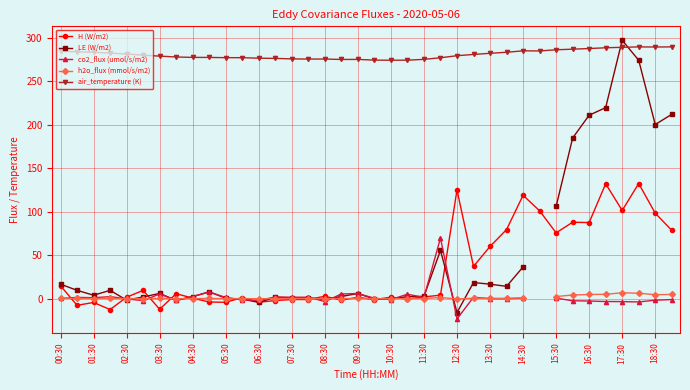

How many negative values does the LE (W/m2) series have?

7